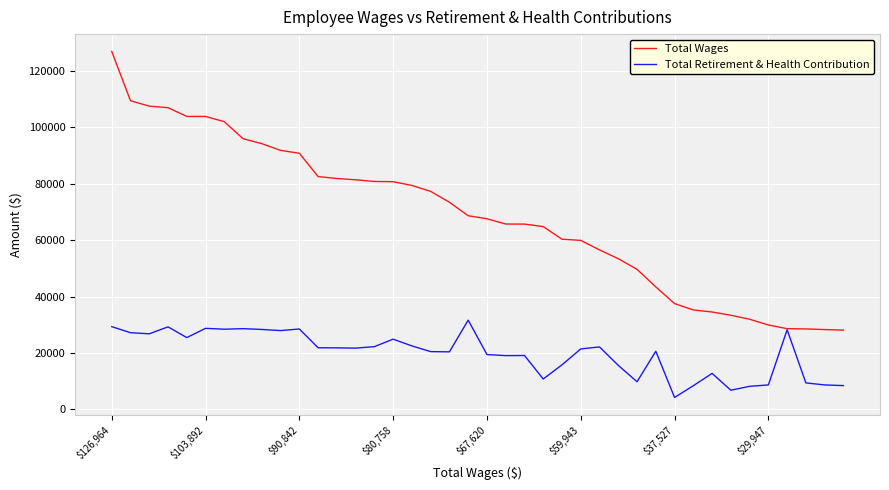

Does the chart have visible grid lines?

Yes